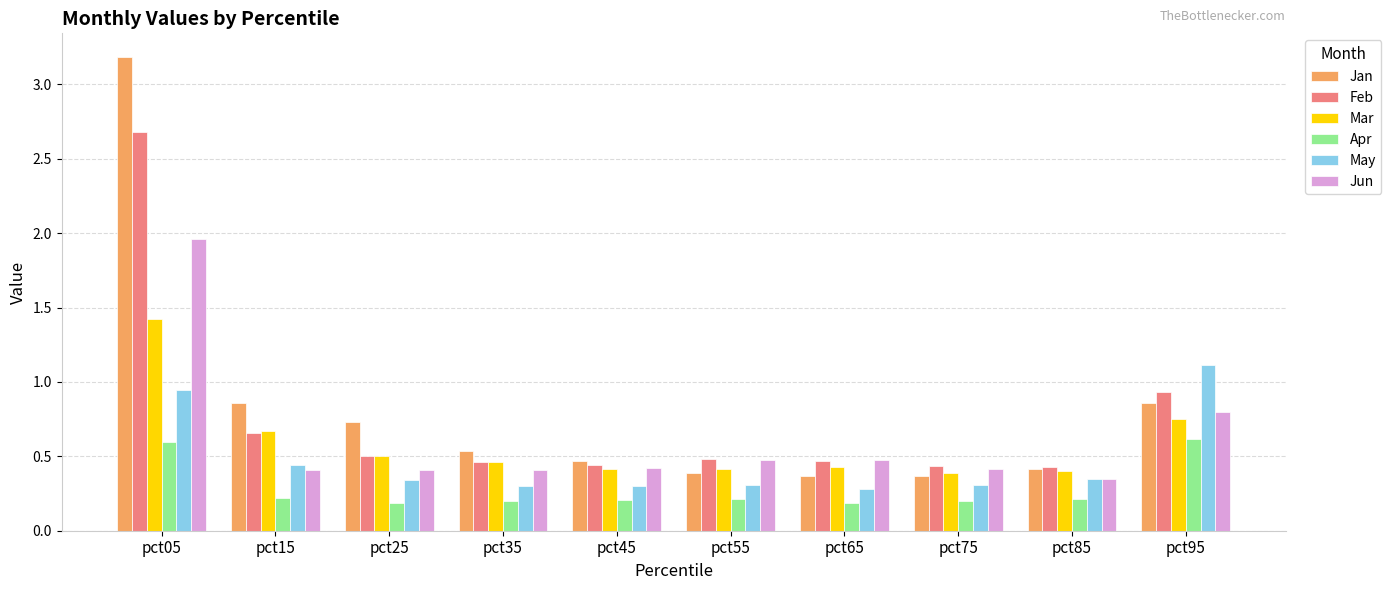

Which series has the widest spread of values?

Jan